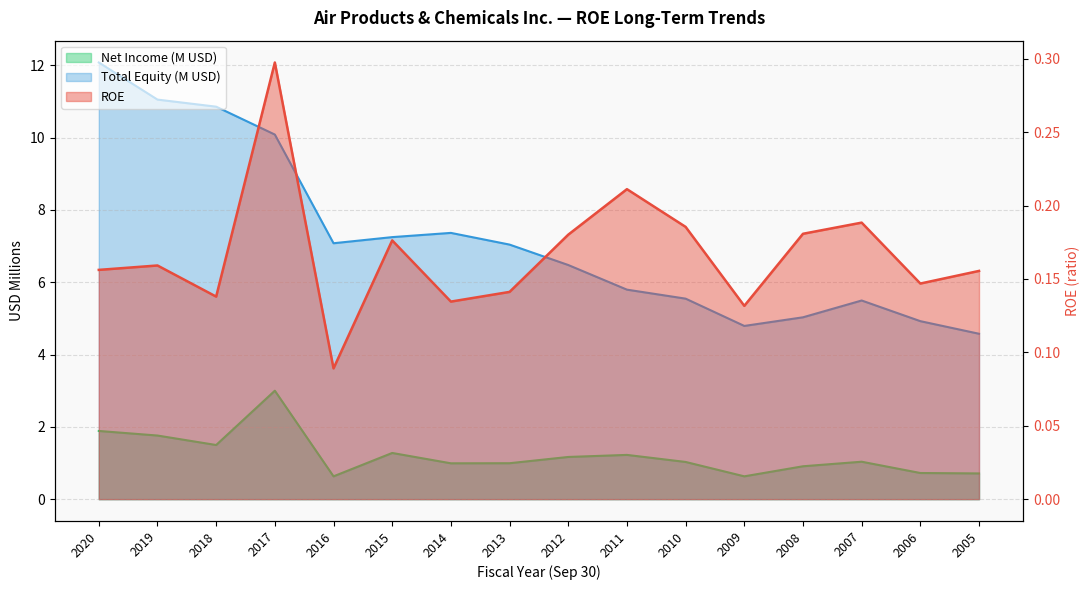

What is the sum of the ROE values at 2008 and 2015?

0.4